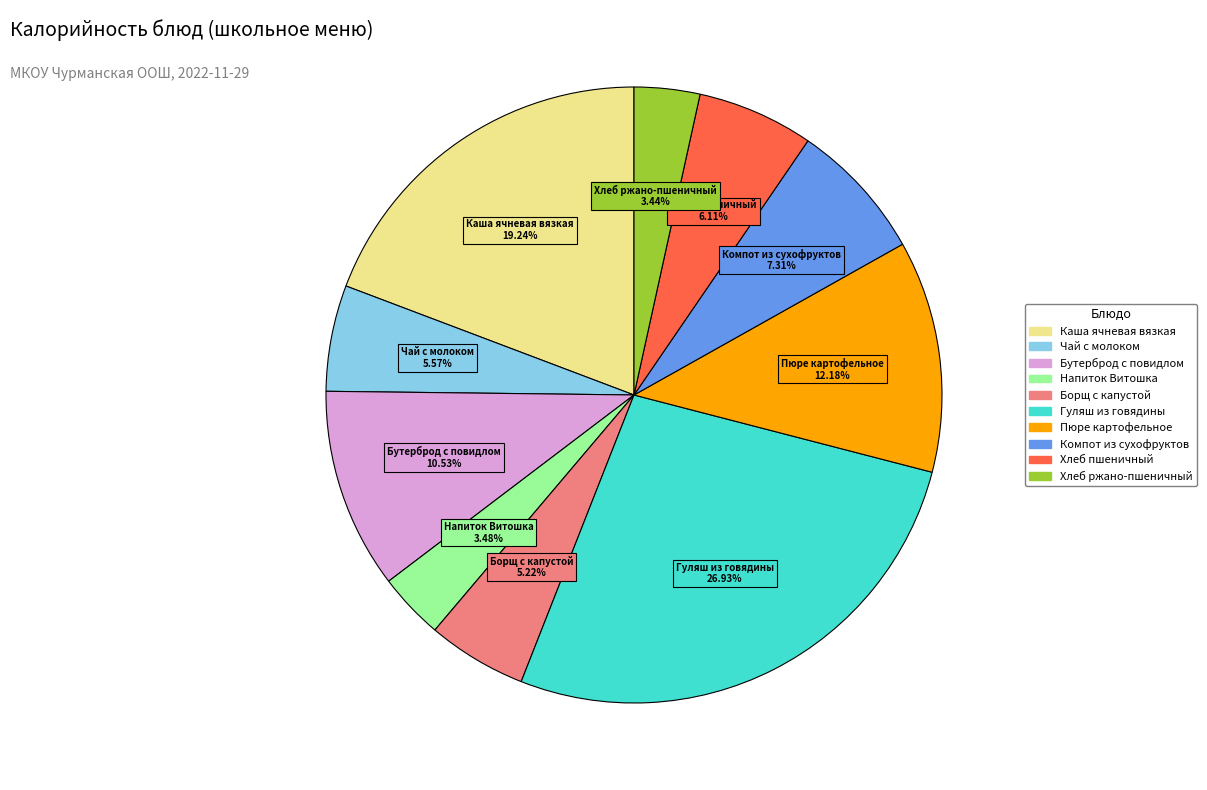

How many slices are in this pie chart?

10